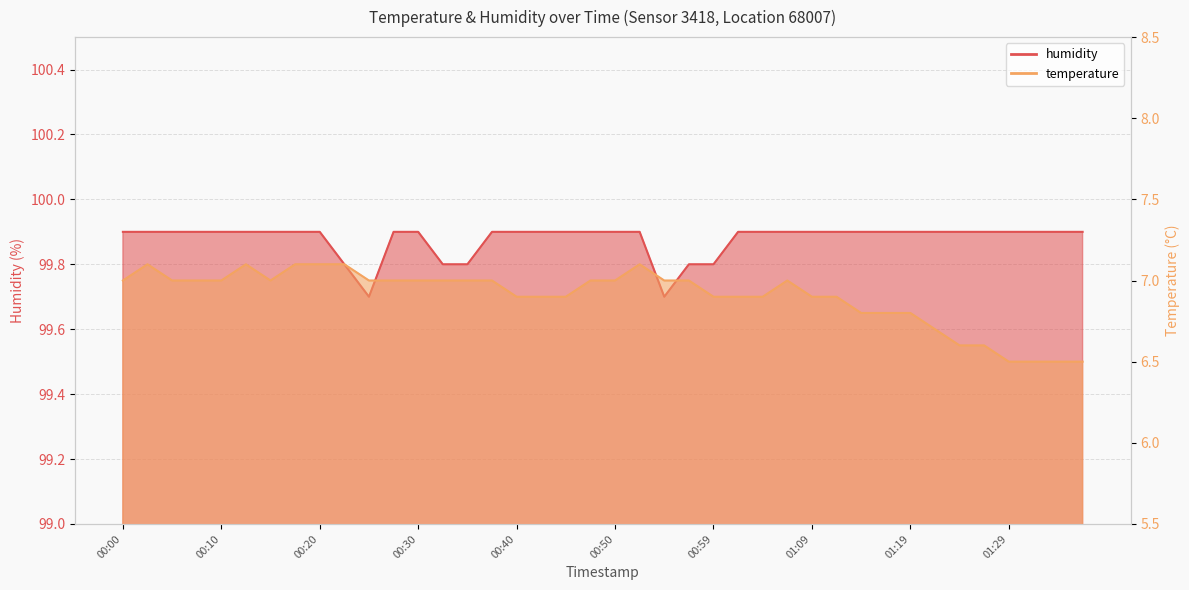

At 00:52, list the series in order from largest to smallest.

humidity, temperature